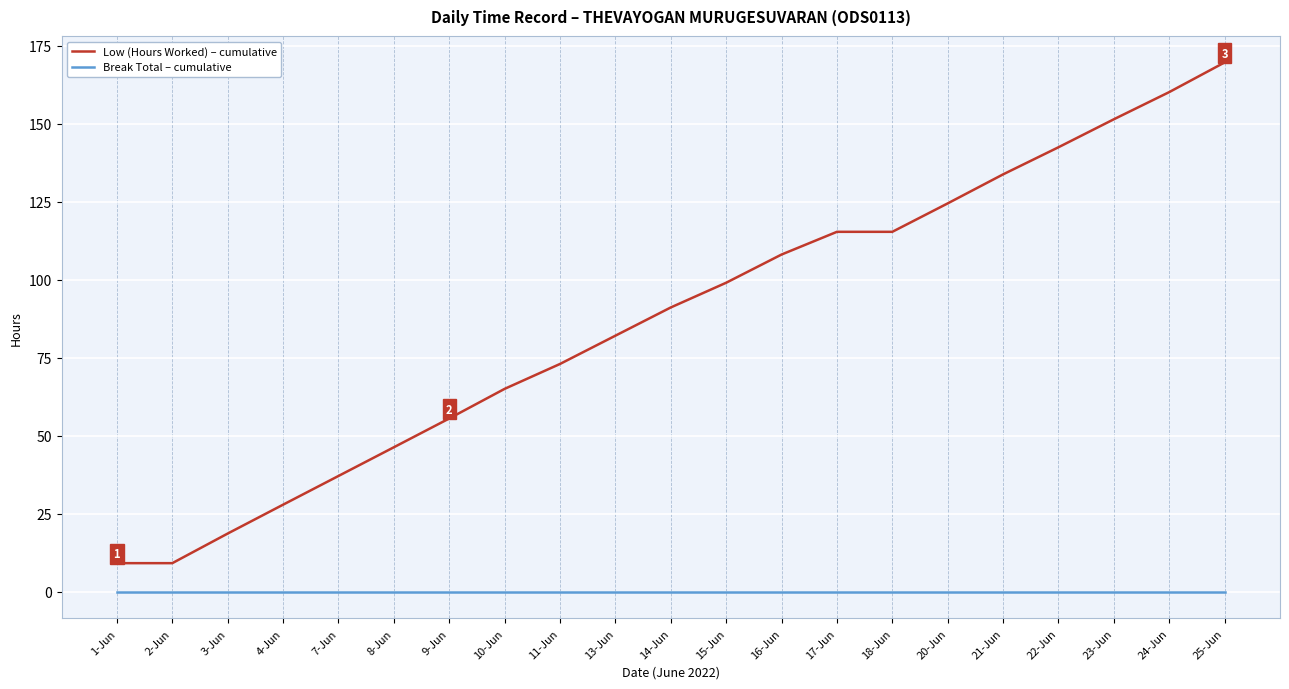

What is the spread (max minus min) of values at 17-Jun?

115.4